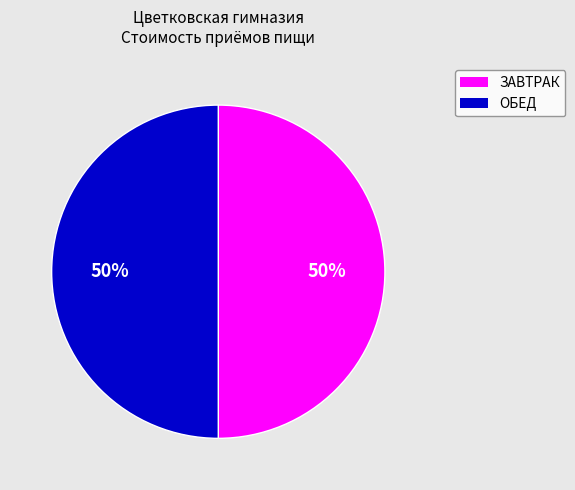

How many segments does this pie chart have?

2